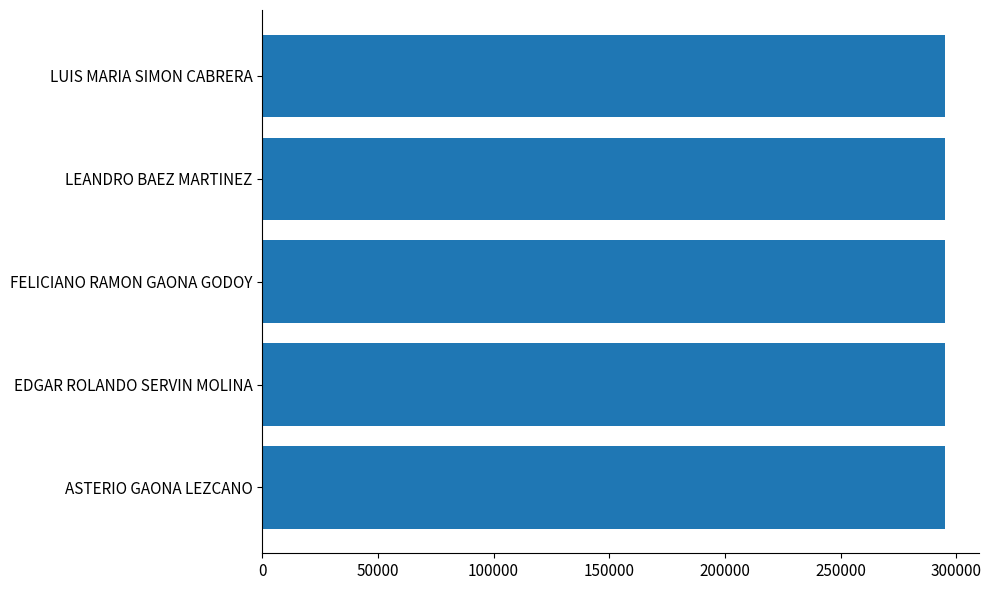

Is it true that the value at EDGAR ROLANDO SERVIN MOLINA is 90706?

False